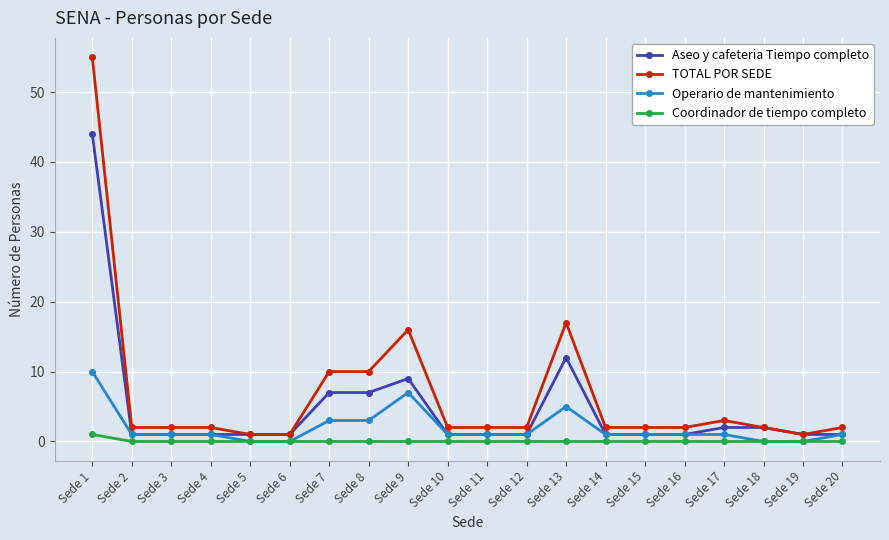

True or false: TOTAL POR SEDE has a value of 2 at Sede 14.

True